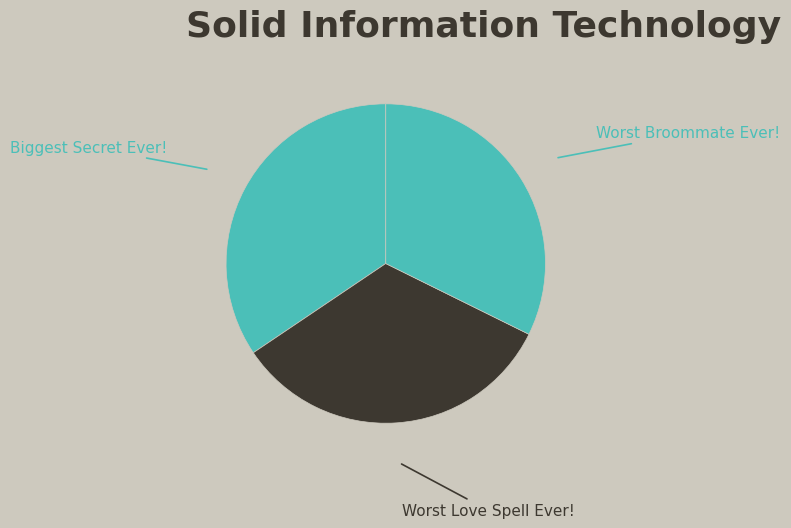

Is there any slice that represents more than half of the pie?

No